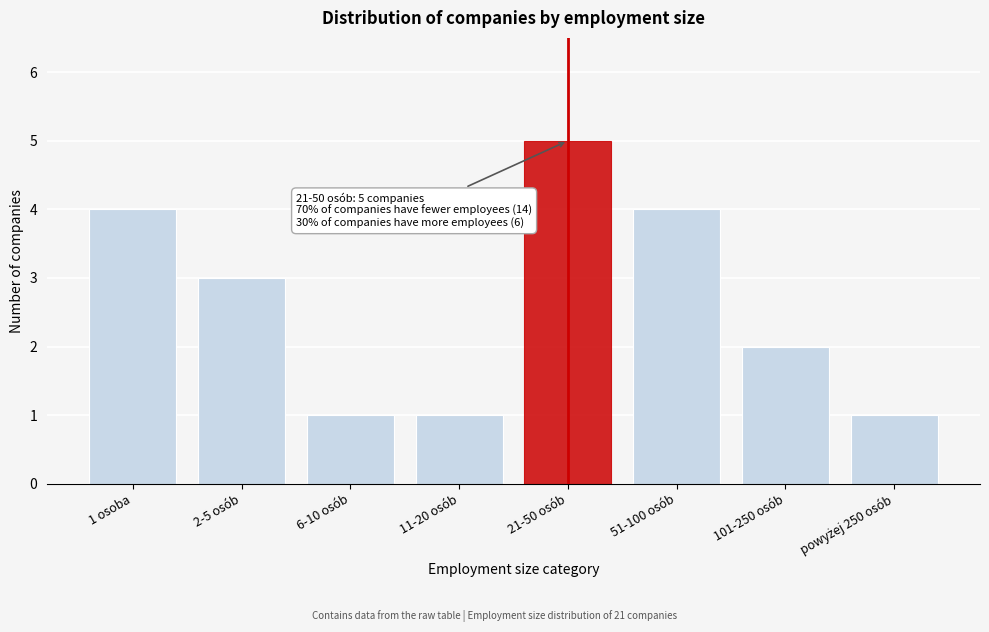

Reading left to right, transcribe all the data shown in this chart.

4	3	1	1	5	4	2	1